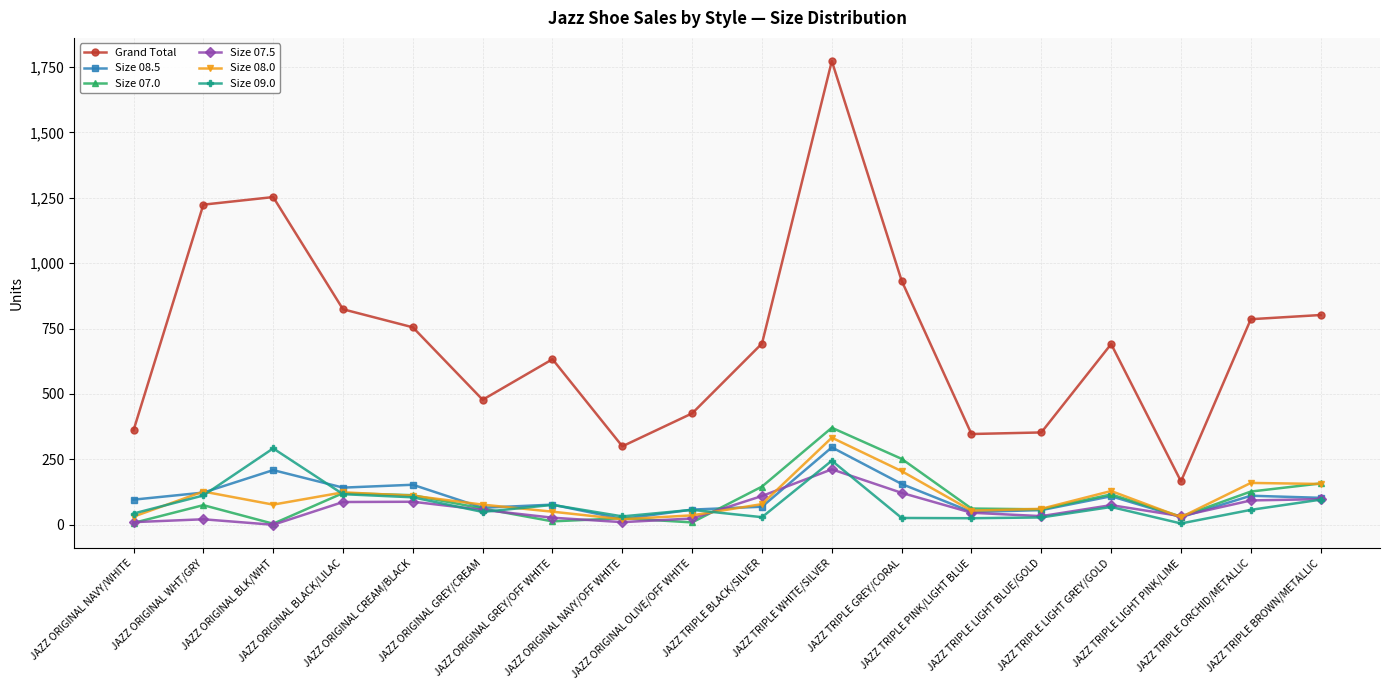

What are all the series names shown in the legend?

Grand Total, Size 08.5, Size 07.0, Size 07.5, Size 08.0, Size 09.0